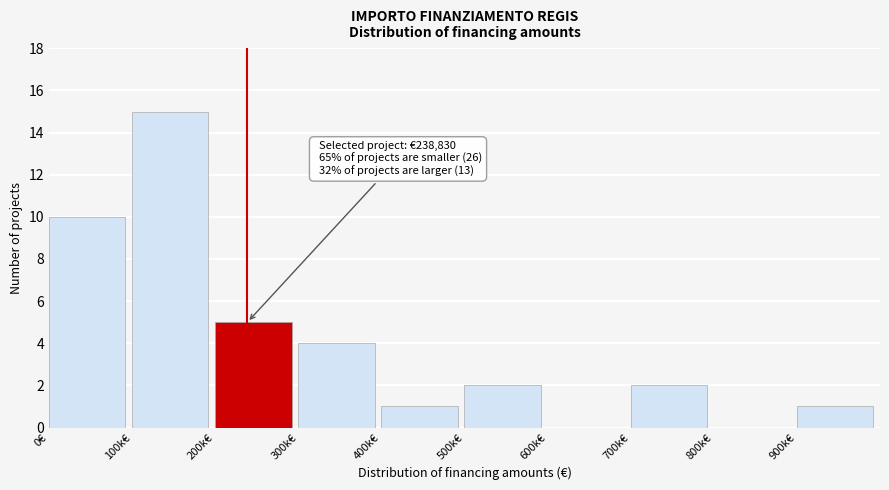

Reading left to right, list all the values displayed in this chart.

0€=10	100k€=15	200k€=5	300k€=4	400k€=1	500k€=2	600k€=0	700k€=2	800k€=0	900k€=1